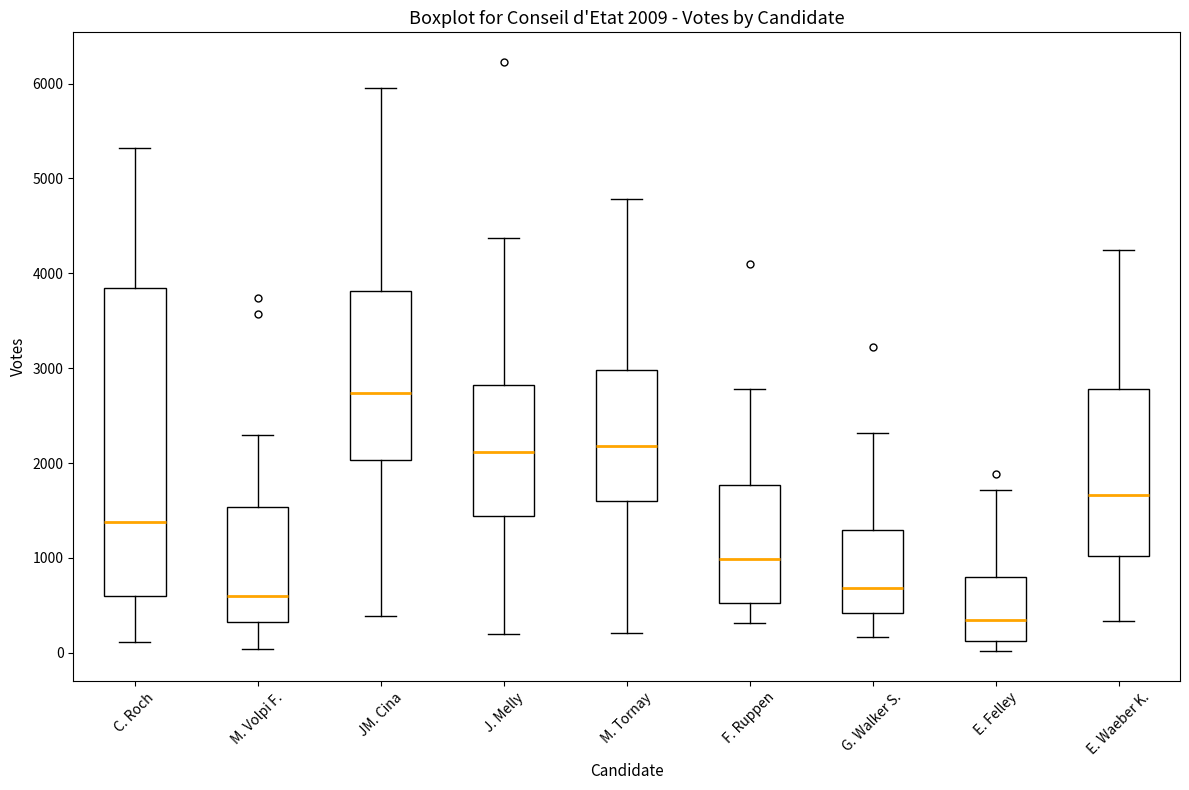

Which box has the highest median line?

JM. Cina